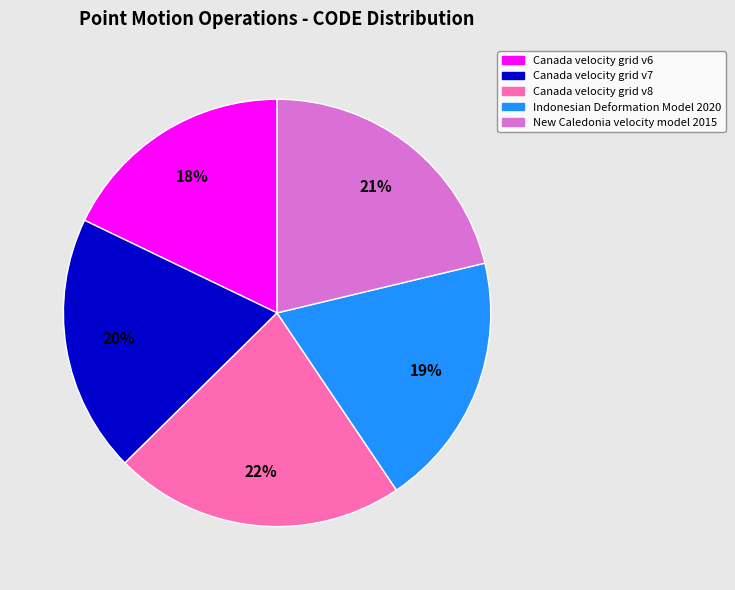

Which category has the biggest portion of the pie?

Canada velocity grid v8